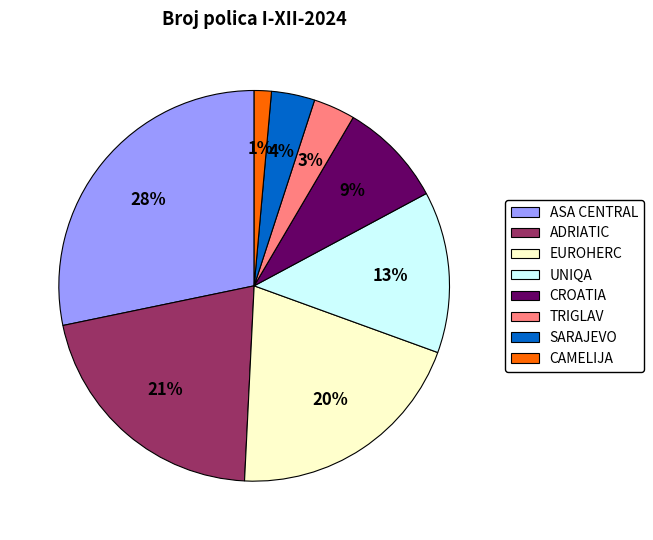

Does UNIQA represent more than half of the total?

No